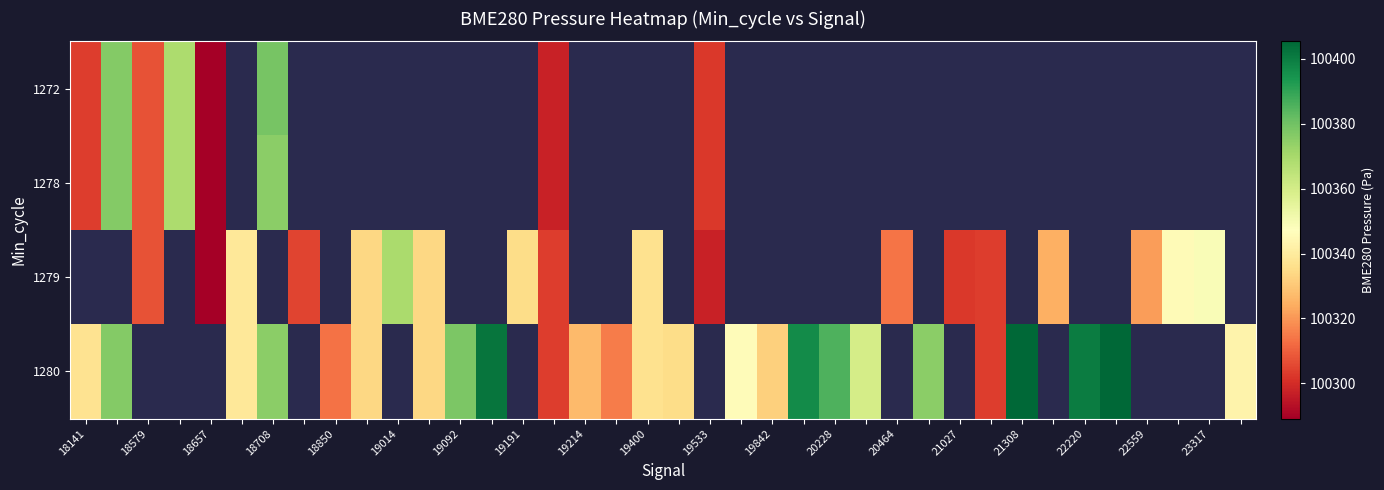

How many categories are shown in the chart?

38